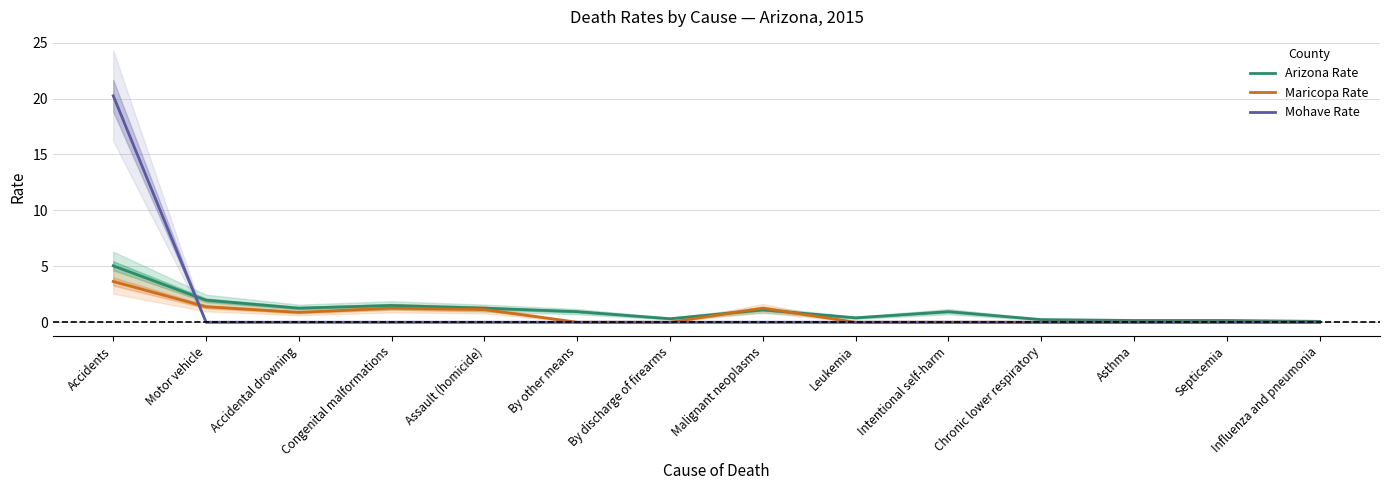

True or false: Mohave Rate and Arizona Rate intersect in this chart.

True